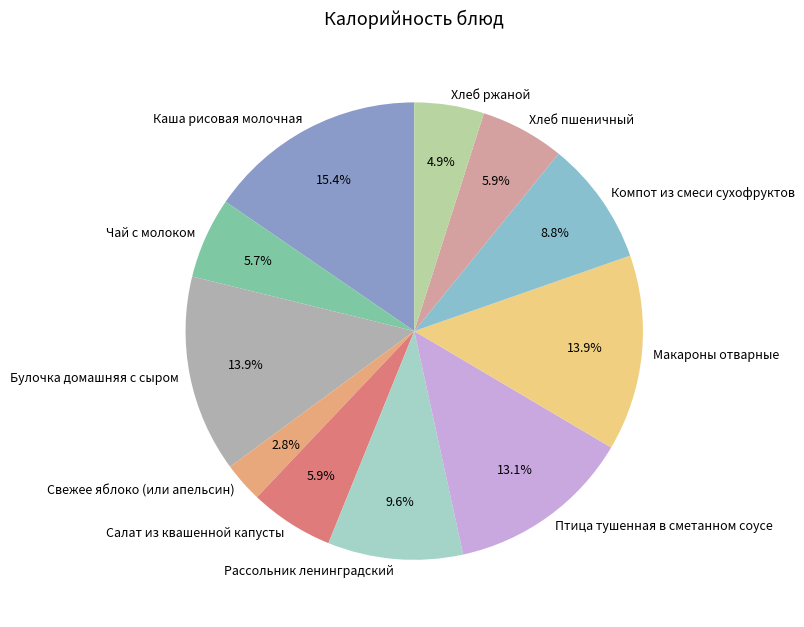

What is the ratio of the value at Салат из квашенной капусты to the value at Булочка домашняя с сыром?

0.4